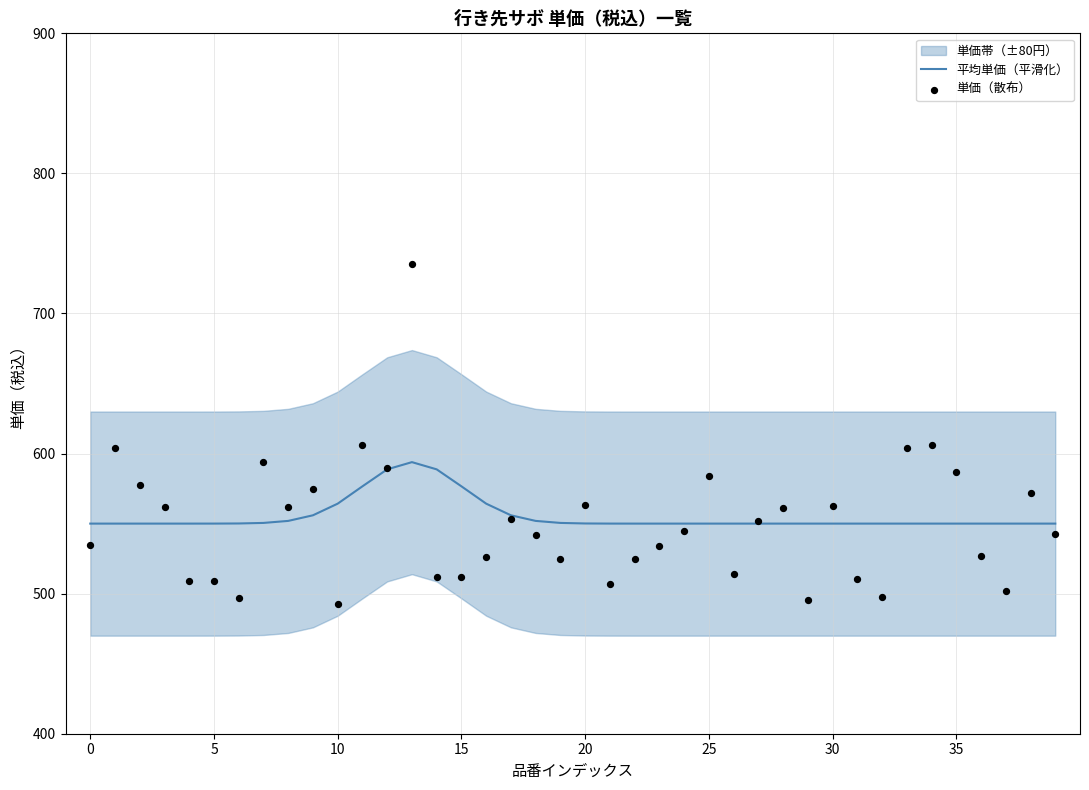

What is the maximum value for 平均単価（平滑化）?

593.9